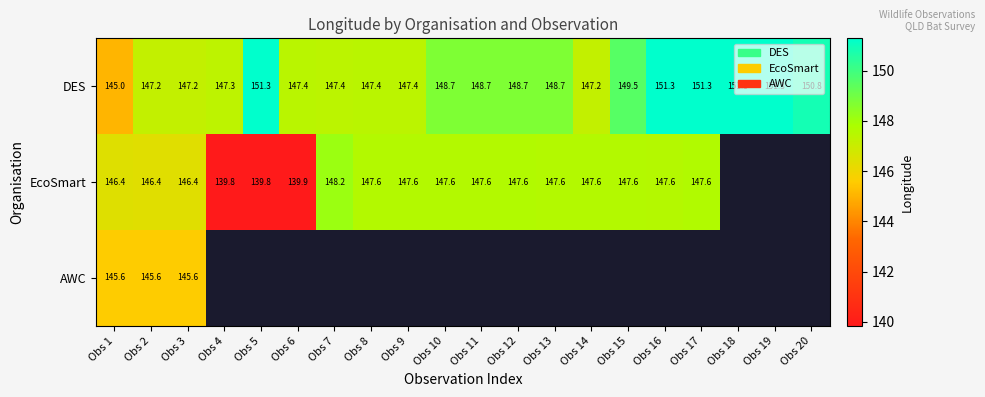

How many values in the DES series exceed 148?

11